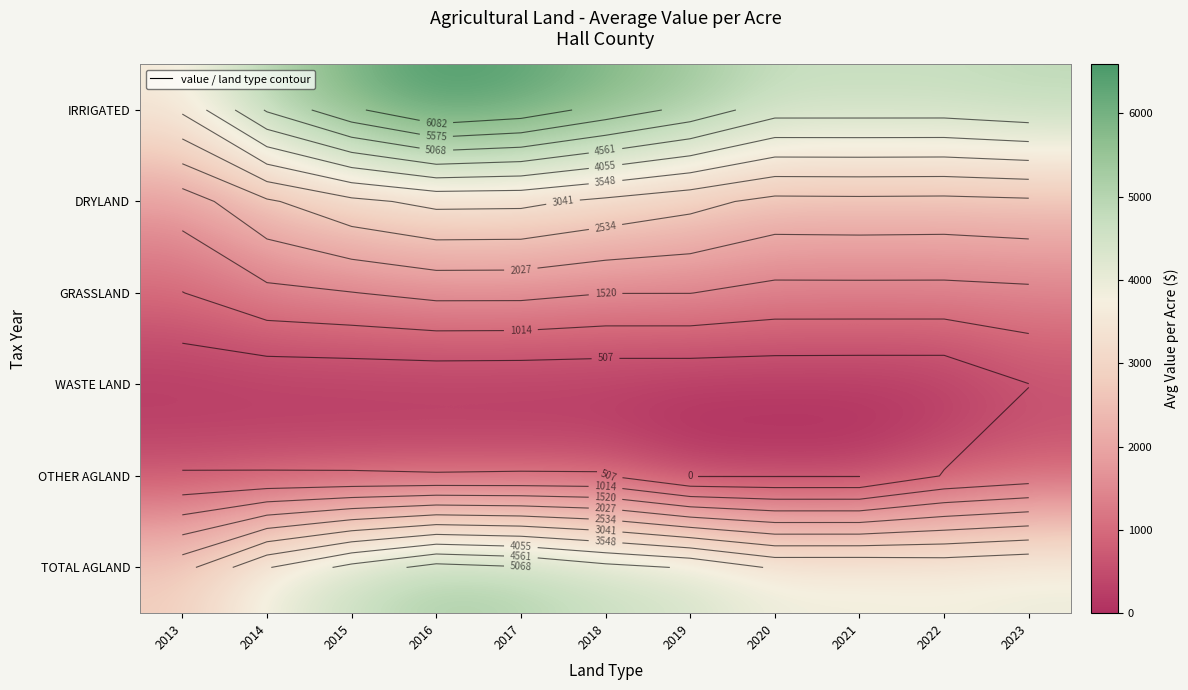

Which series has the largest total across all categories?

IRRIGATED